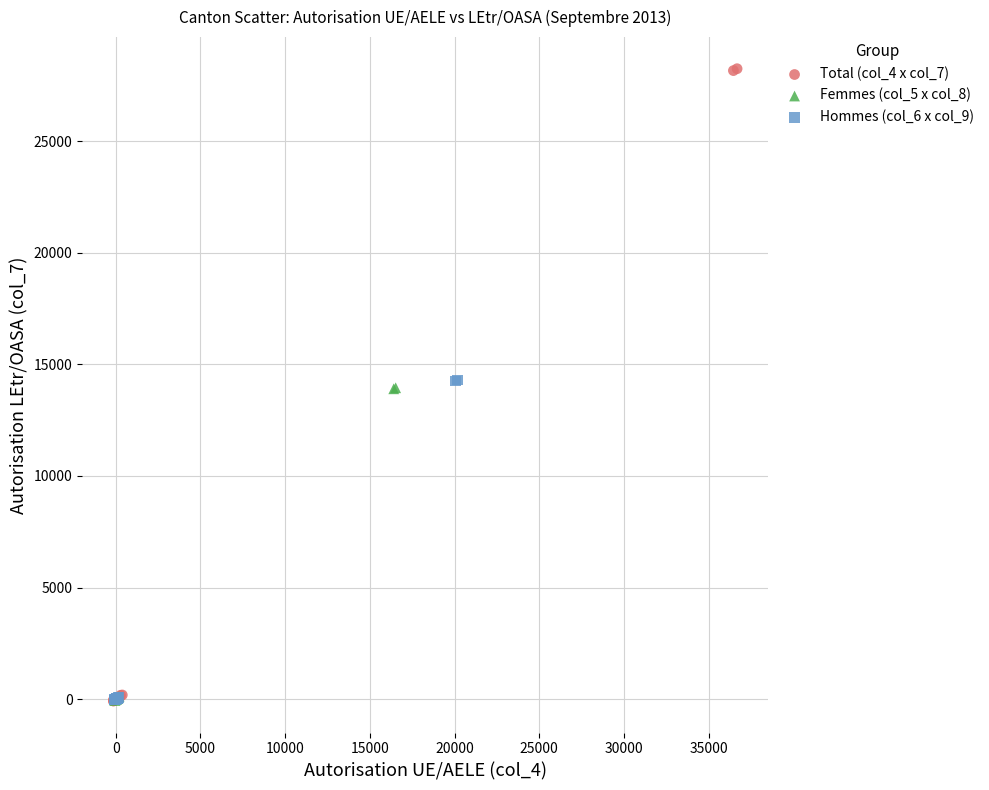

Which series has the largest Y range (max minus min)?

Total (col_4 x col_7)